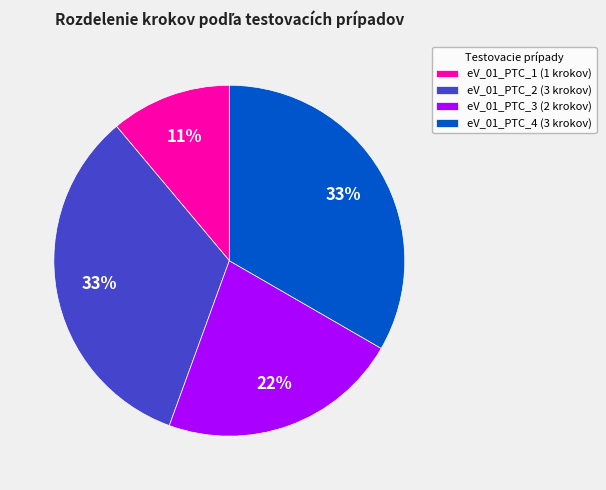

Which category has the smallest portion of the pie?

eV_01_PTC_1 (1 krokov)